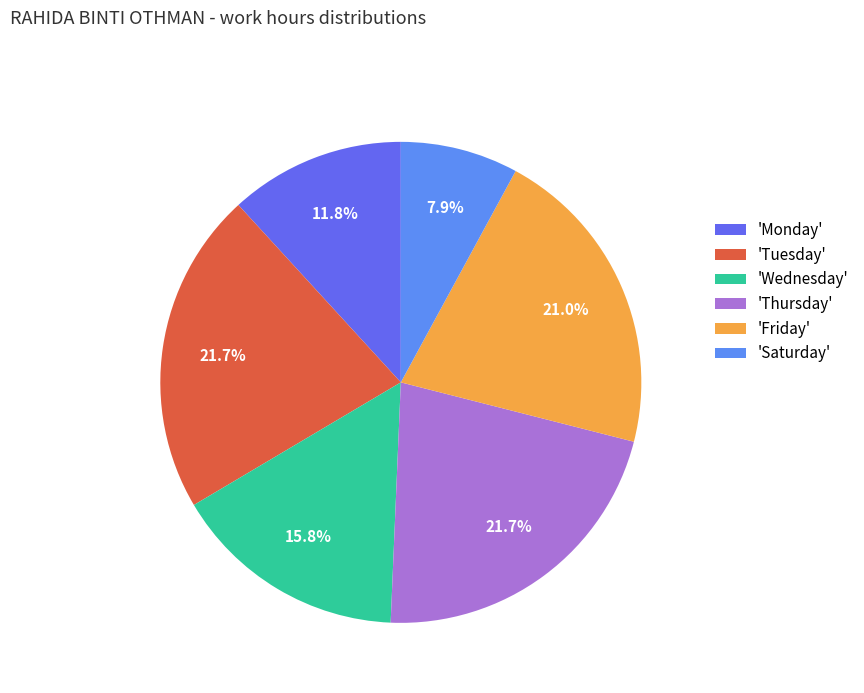

Count the number of slices in the pie.

6